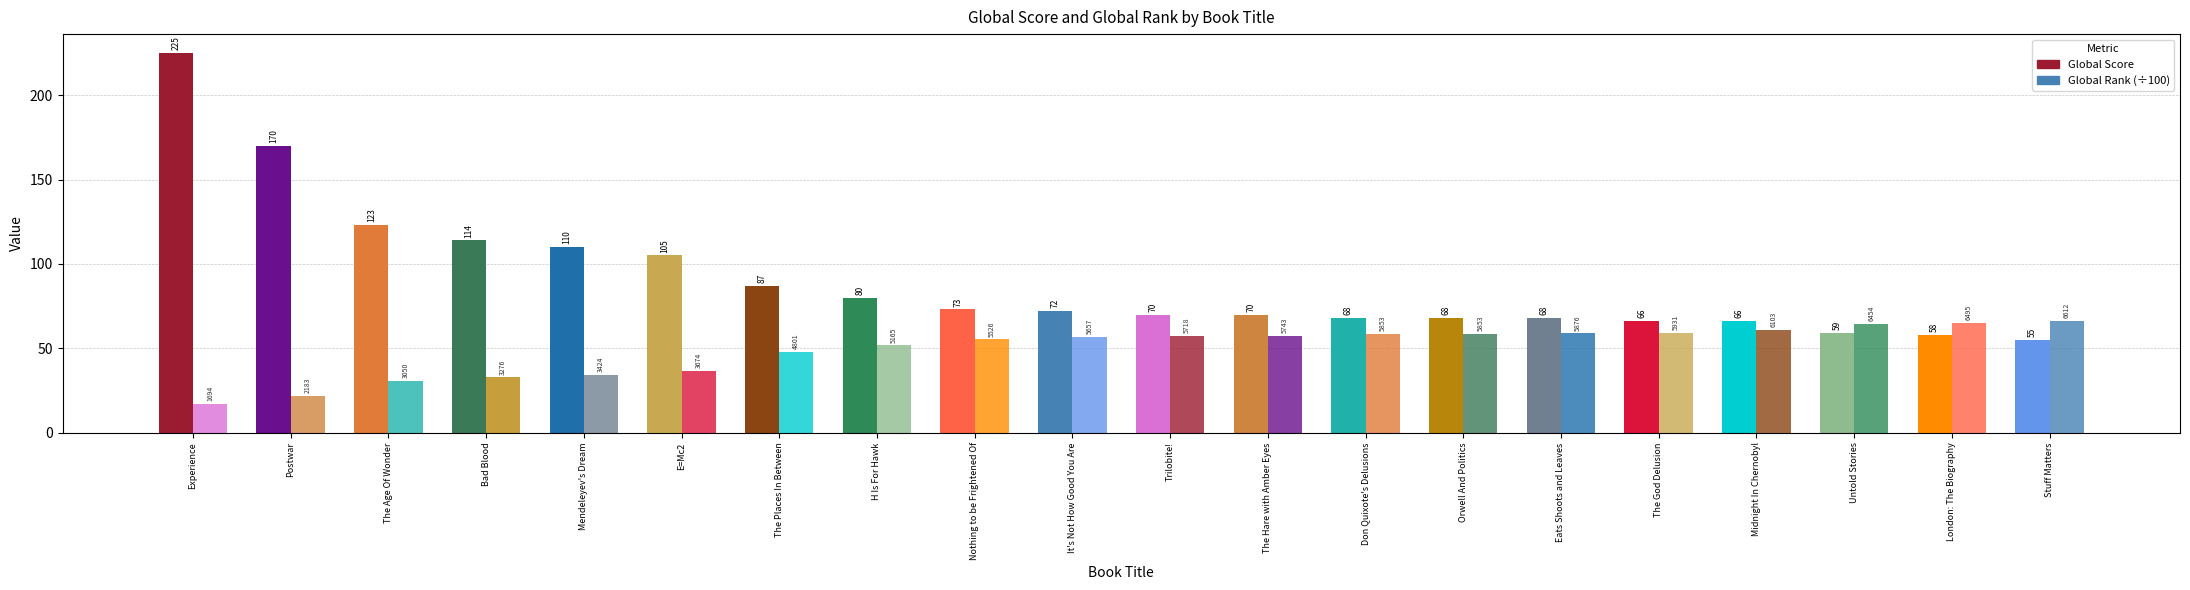

What is the label of the 2nd bar from the left?

Postwar